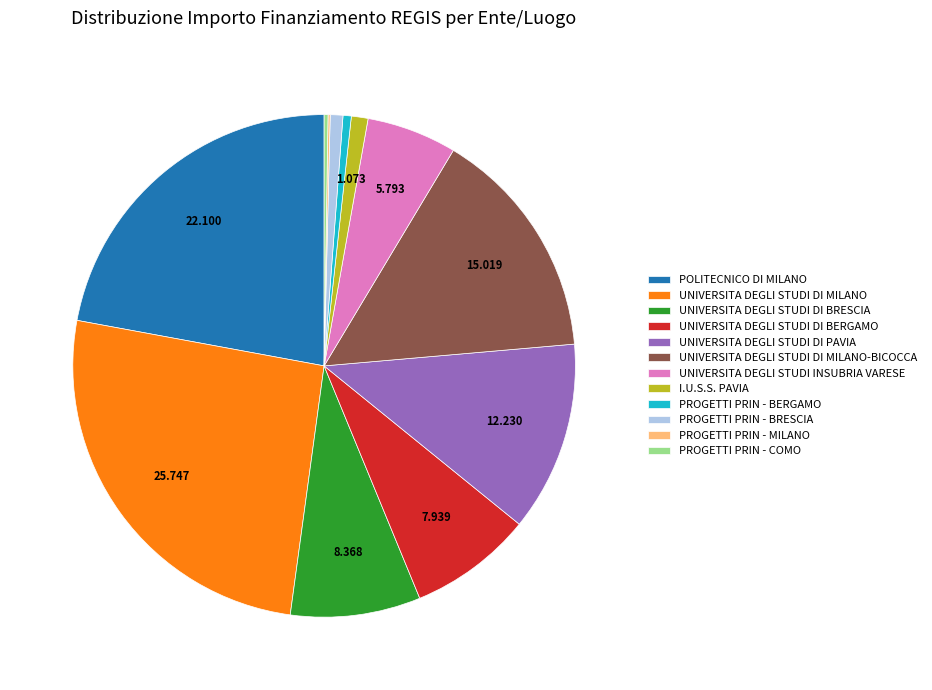

Do I.U.S.S. PAVIA and PROGETTI PRIN - BRESCIA together represent more than half of the pie?

No